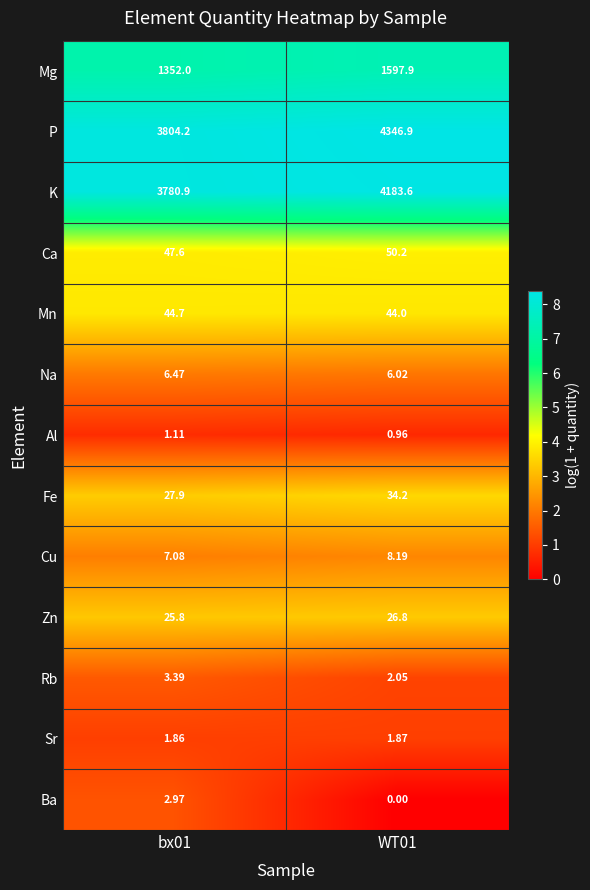

Which series has the largest total across all categories?

P